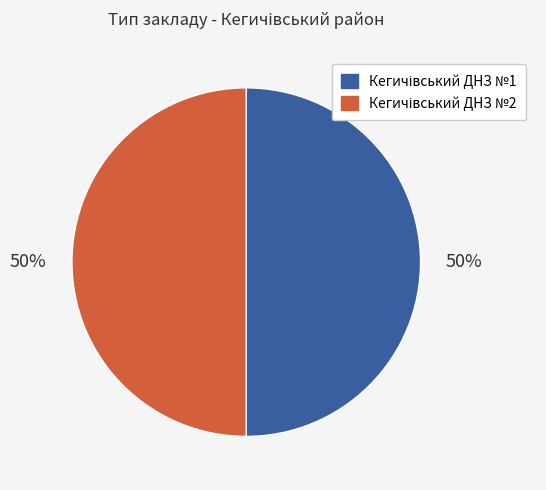

To the nearest percent, what is the average slice percentage?

50%